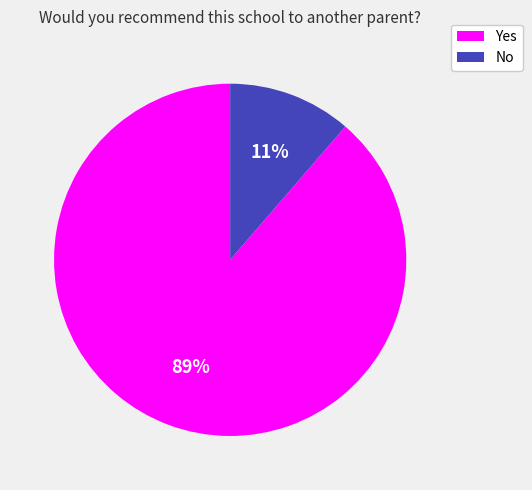

Does any single category account for the majority?

Yes